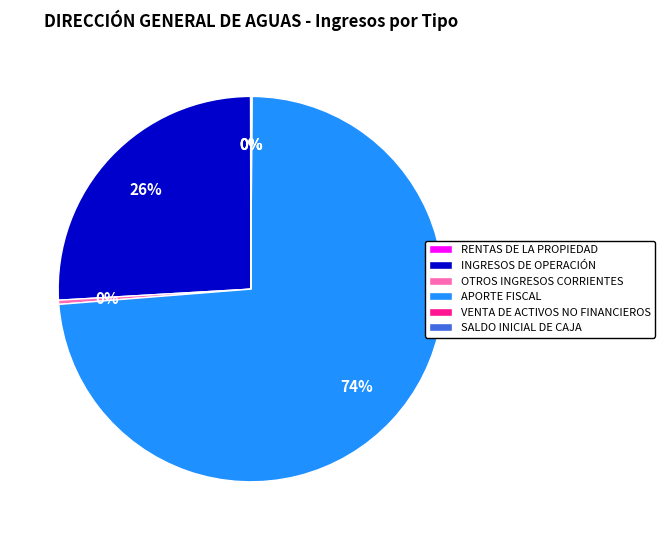

Which slice is the largest?

APORTE FISCAL